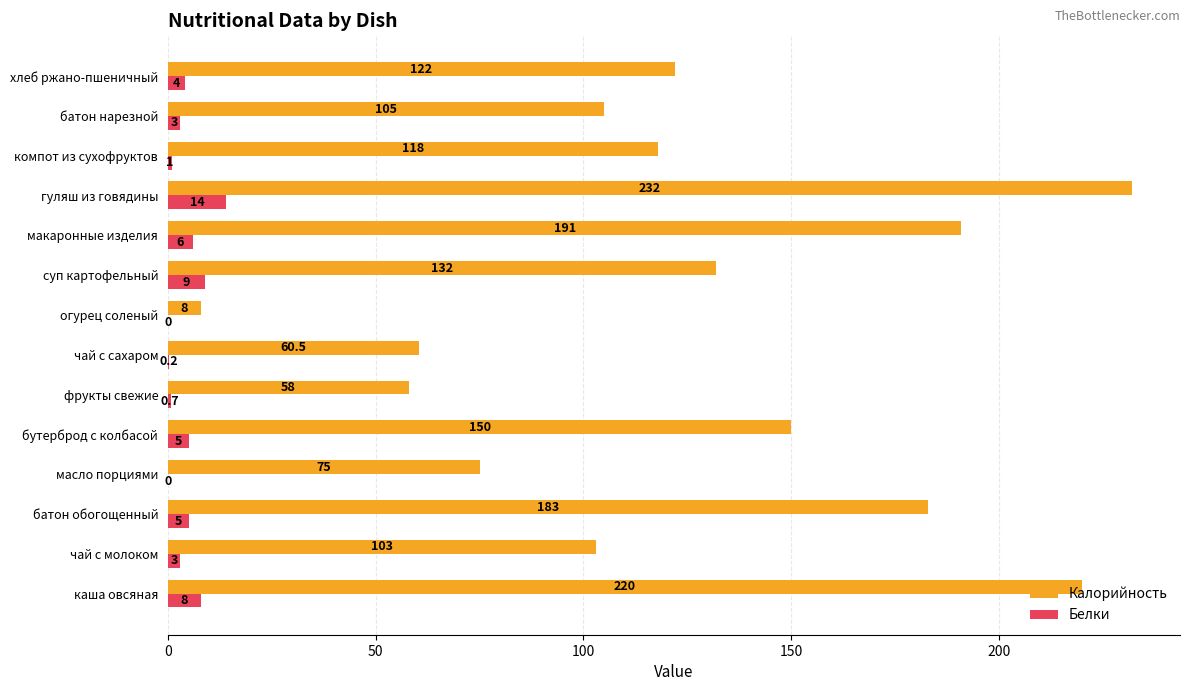

What is the sum of the Калорийность values at фрукты свежие and макаронные изделия?

249.0